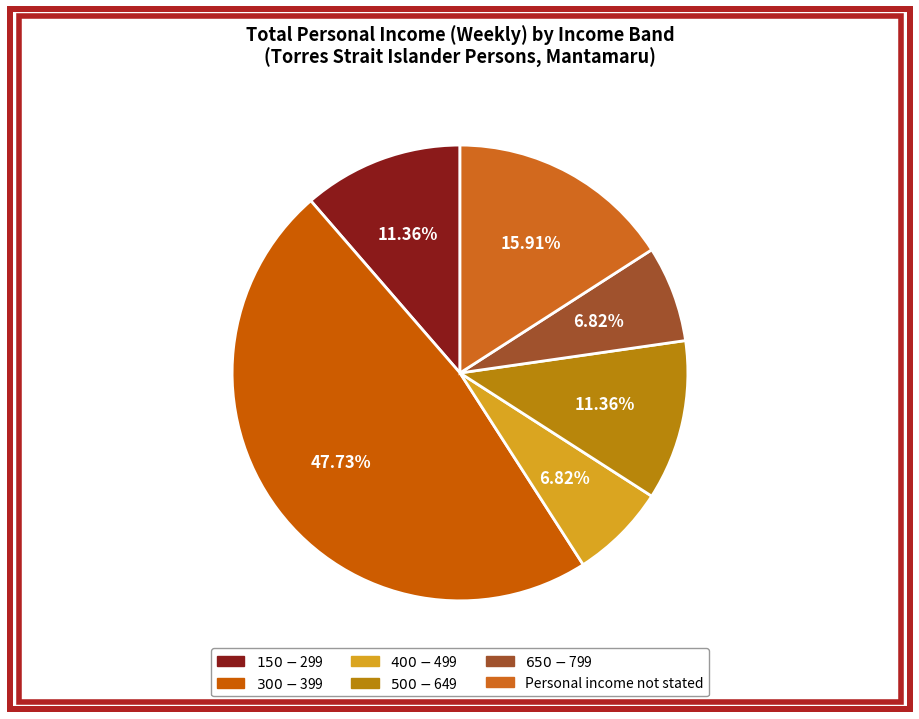

To the nearest percent, what is the difference between the largest and smallest slice percentages?

41%